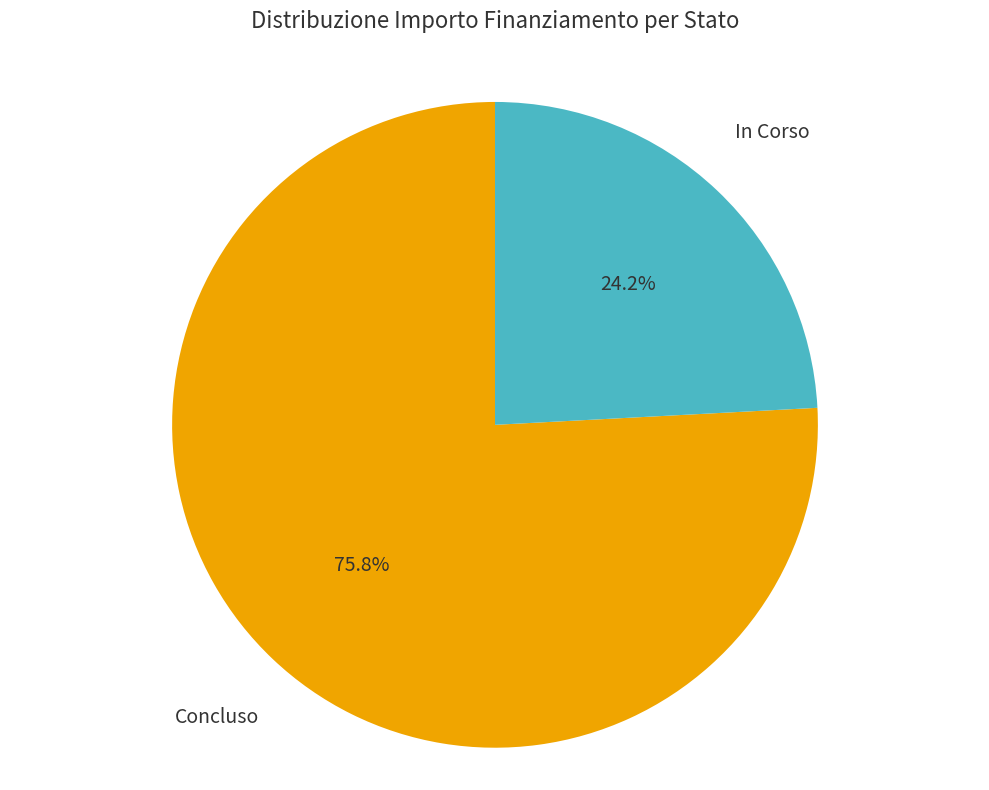

Is there any slice that represents more than half of the pie?

Yes